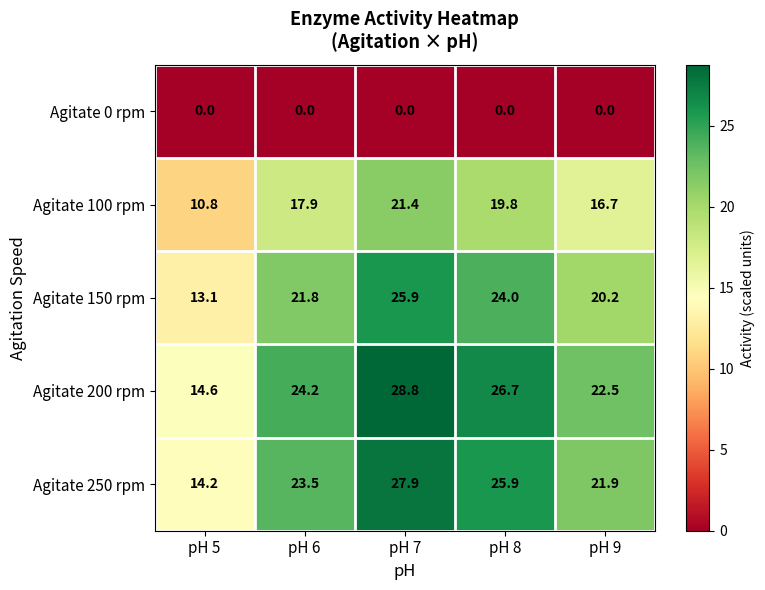

The value of Agitate 250 rpm at pH 5 is 14.2. True or false?

True